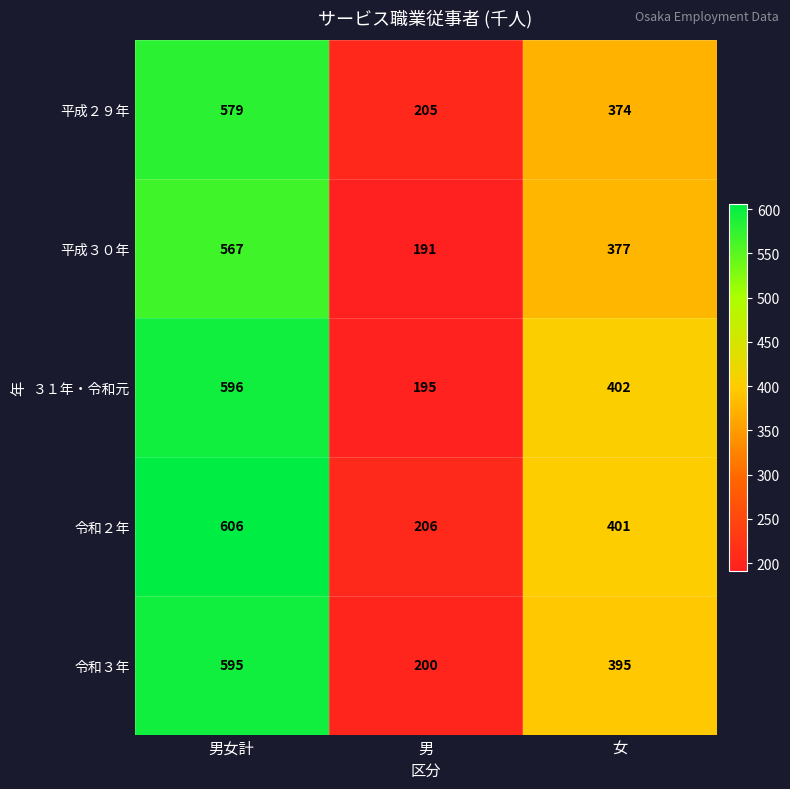

What is the difference between the highest and lowest values at 男?

15